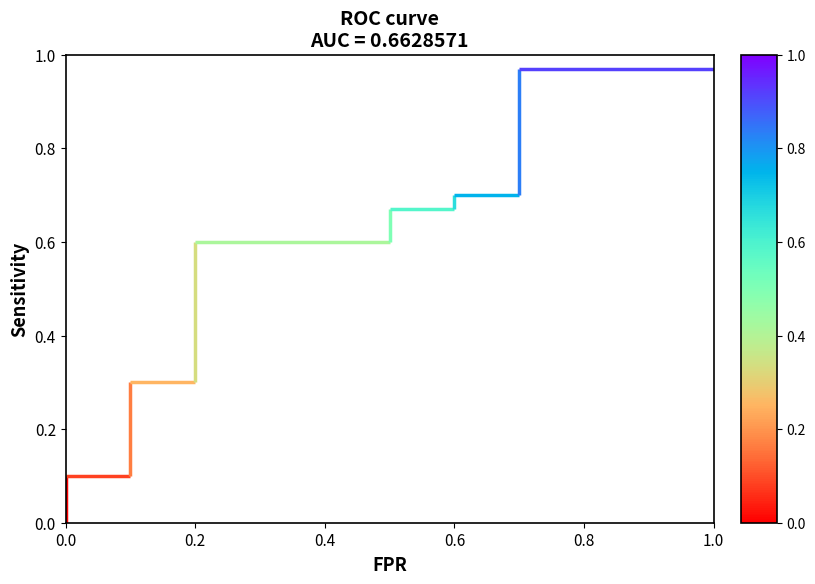

How many lines are shown in the chart?

1